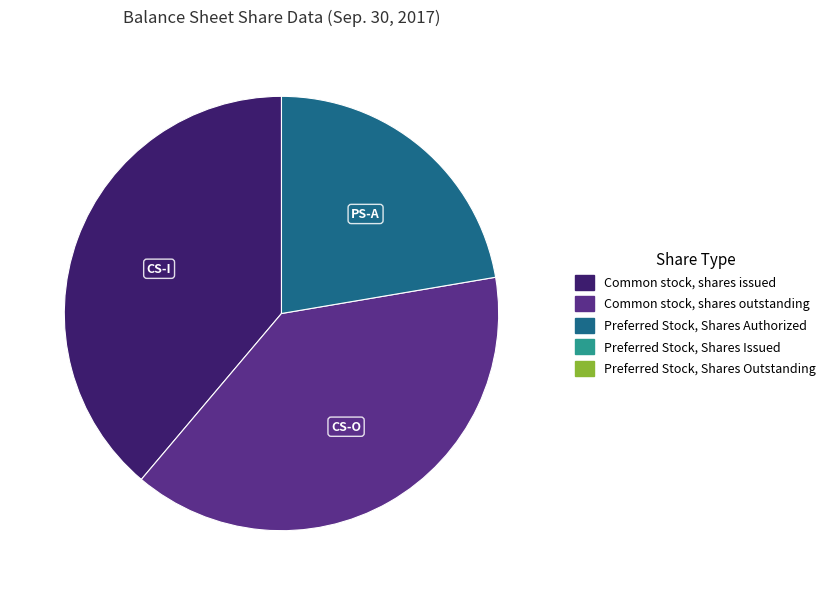

Does any single category account for the majority?

No